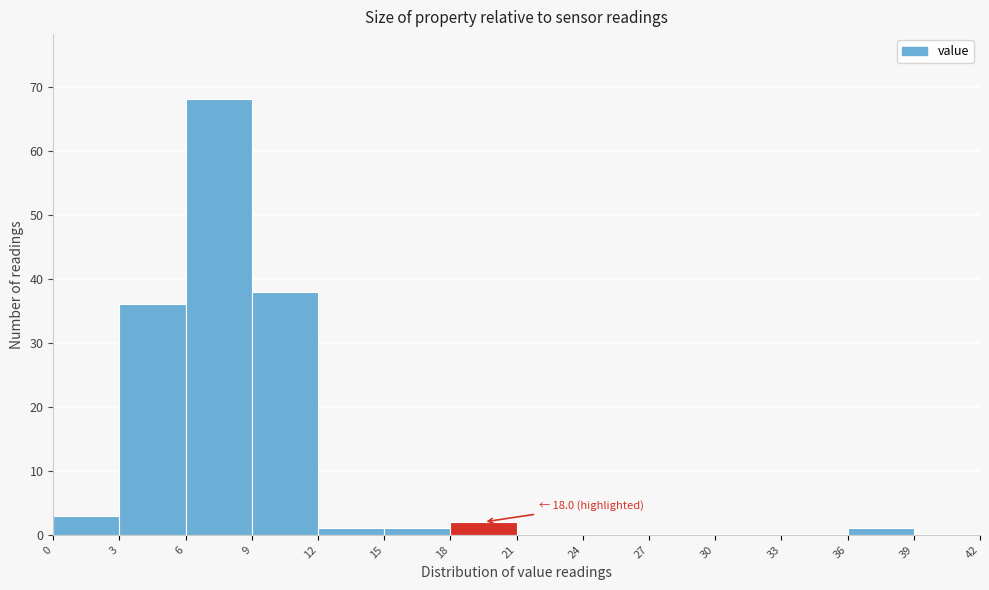

Which range on the x-axis has the tallest bar?

6 to 9